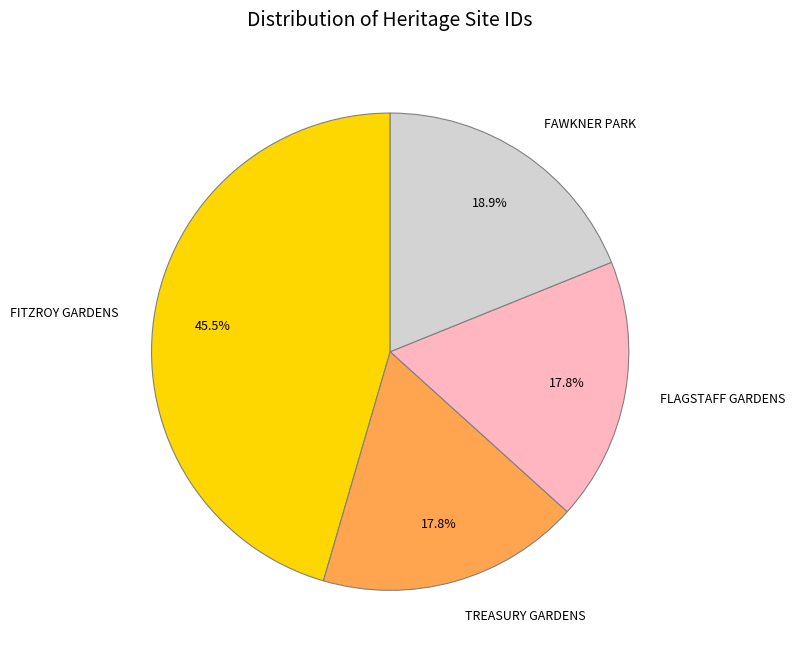

Which has a higher value, FITZROY GARDENS or TREASURY GARDENS?

FITZROY GARDENS